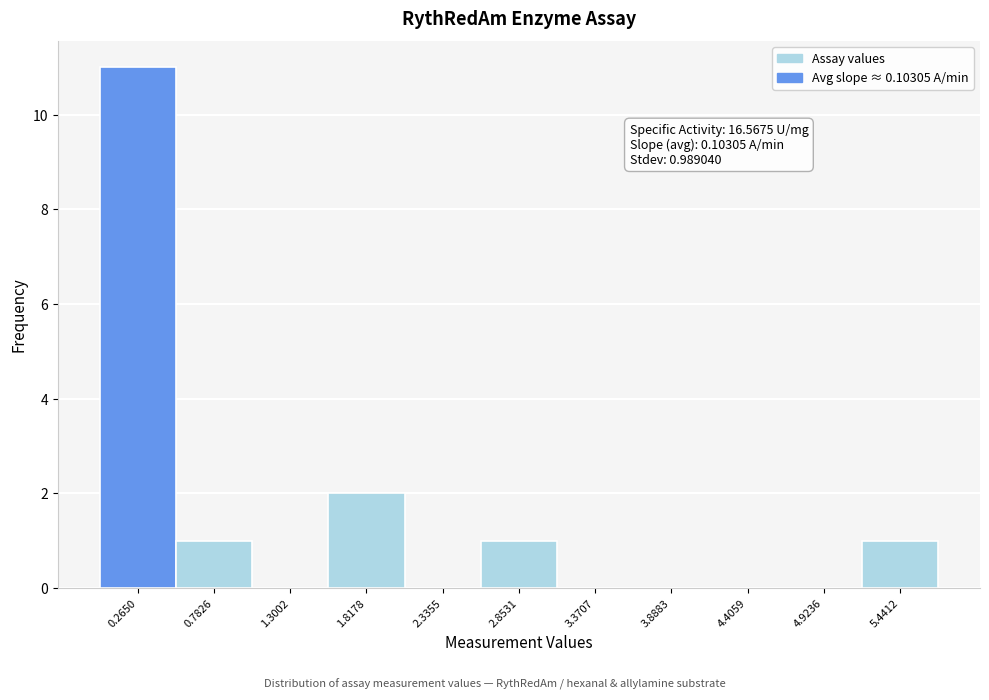

Which range on the x-axis has the tallest bar?

0.0 to 0.5